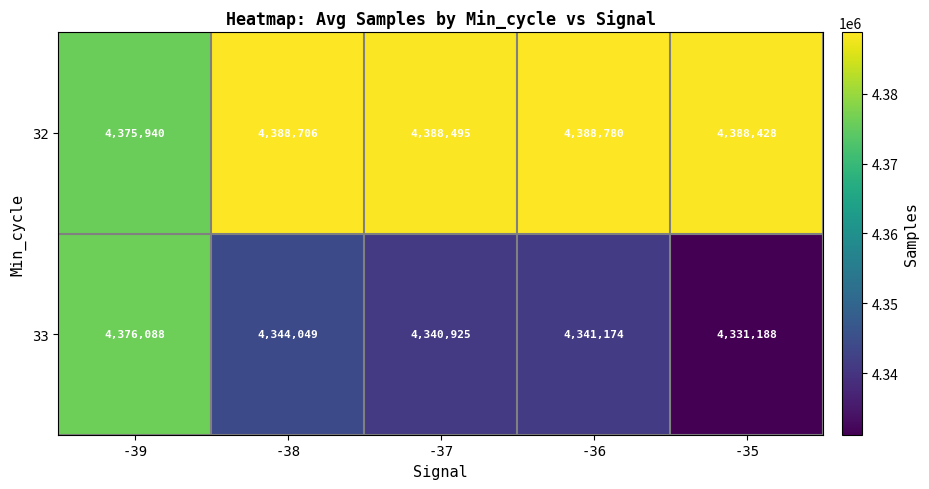

Count the number of categories in the chart.

5